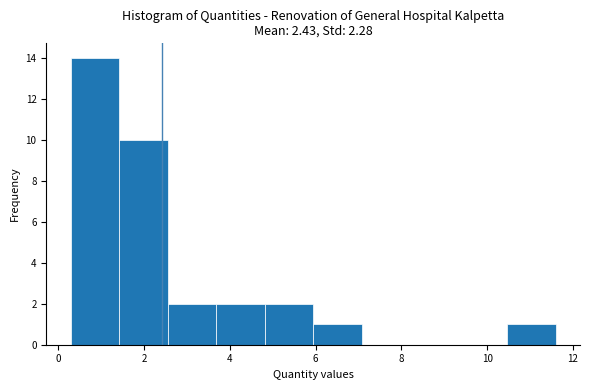

How tall is the bar that spans 2.6 to 3.6 on the x-axis? Neither the bar edges nor the heights are printed on the chart, so give them approximately, as read against the axes.

2